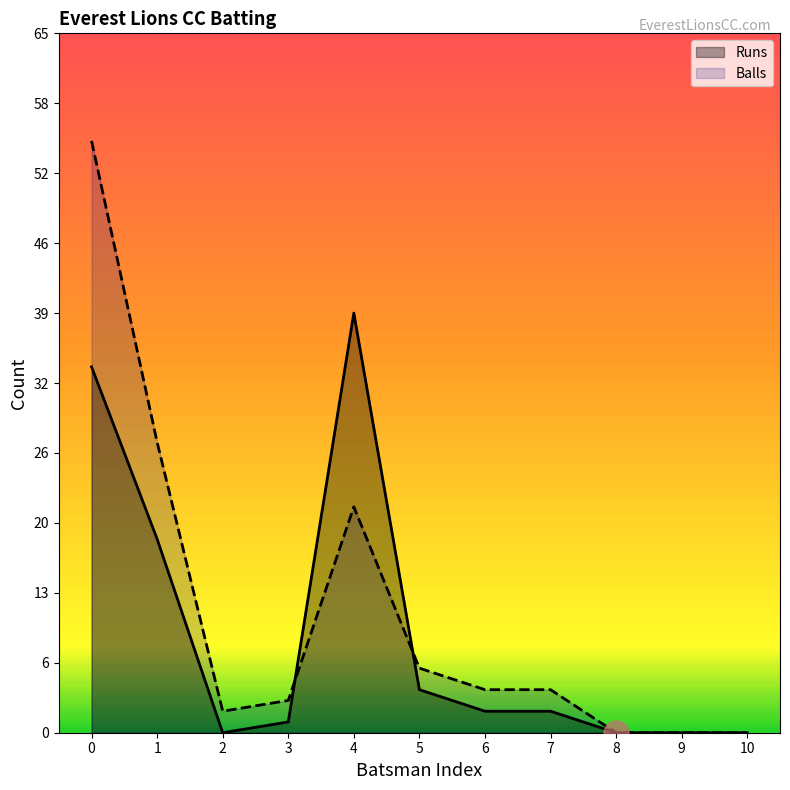

How many interior local valleys does the Runs series have?

1